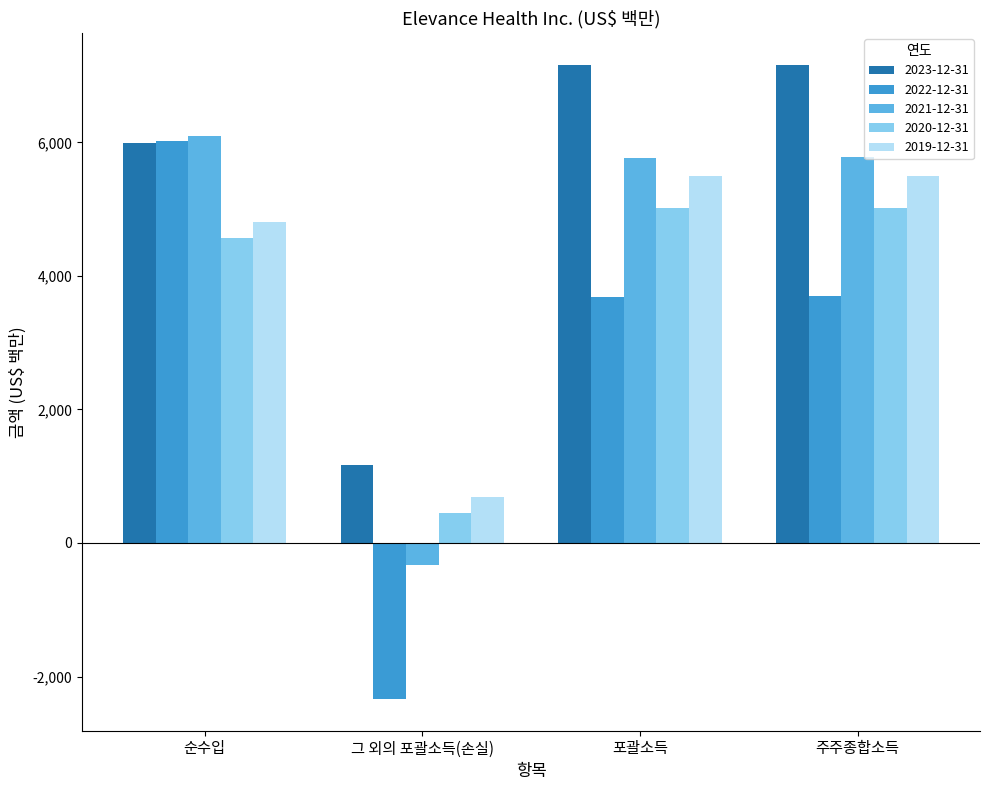

Count the number of categories in the chart.

4